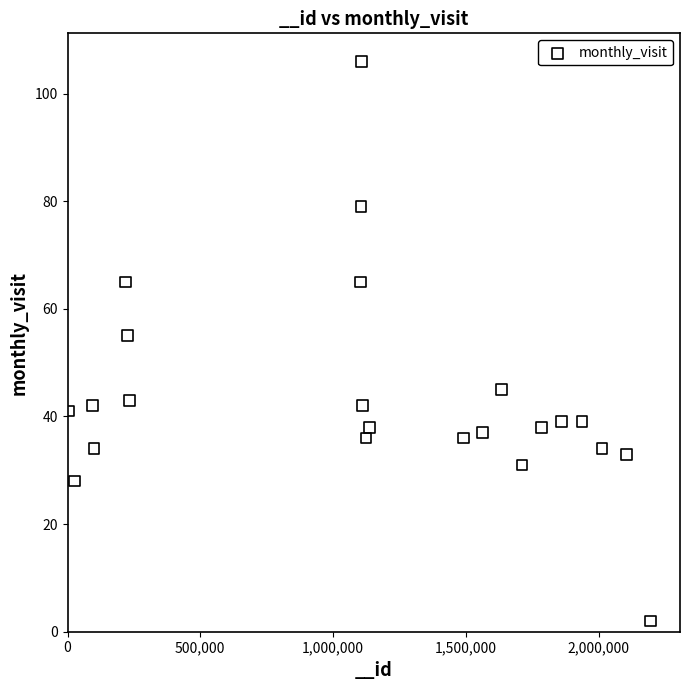

What is the range of Y values (max minus min)?

104